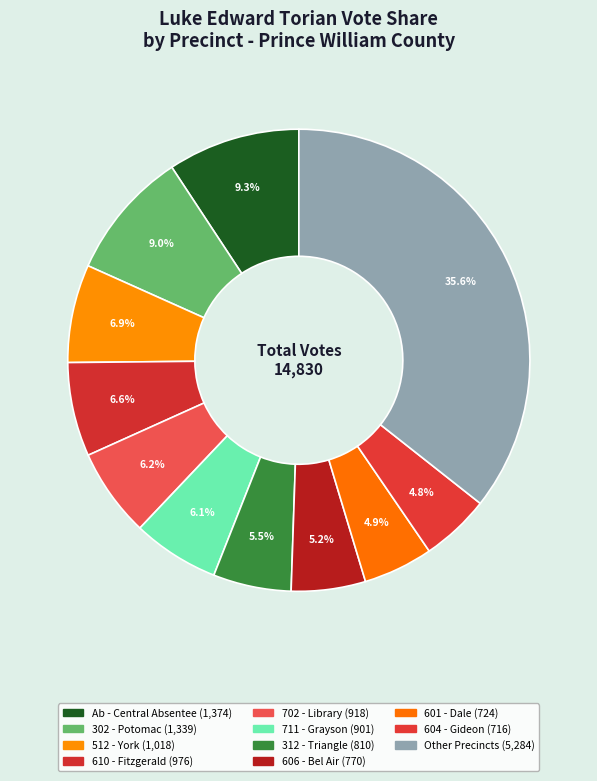

How many slices are in this pie chart?

11